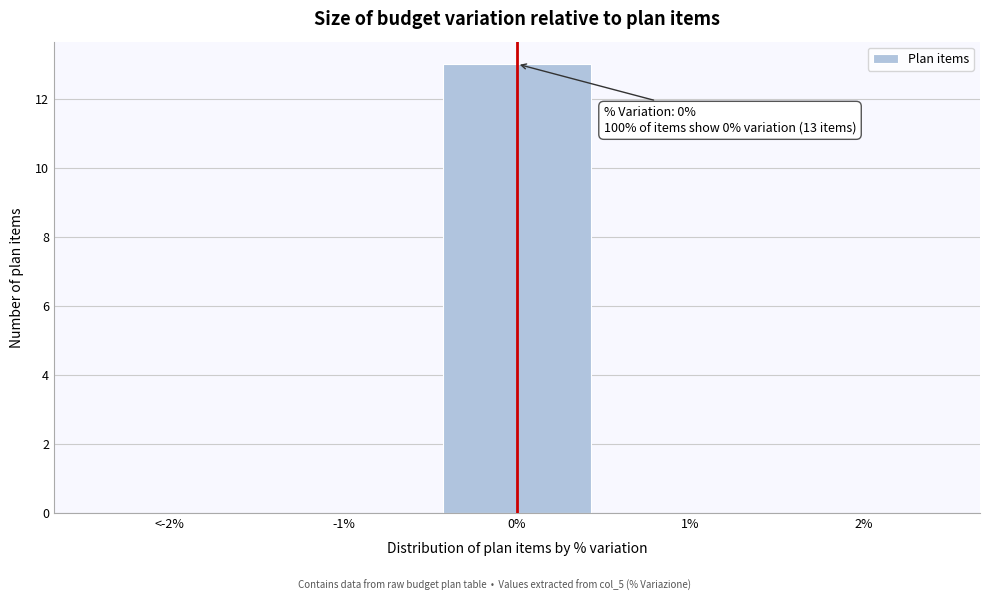

Reading left to right, list all the values displayed in this chart.

<-2%=0	-1%=0	0%=13	1%=0	2%=0